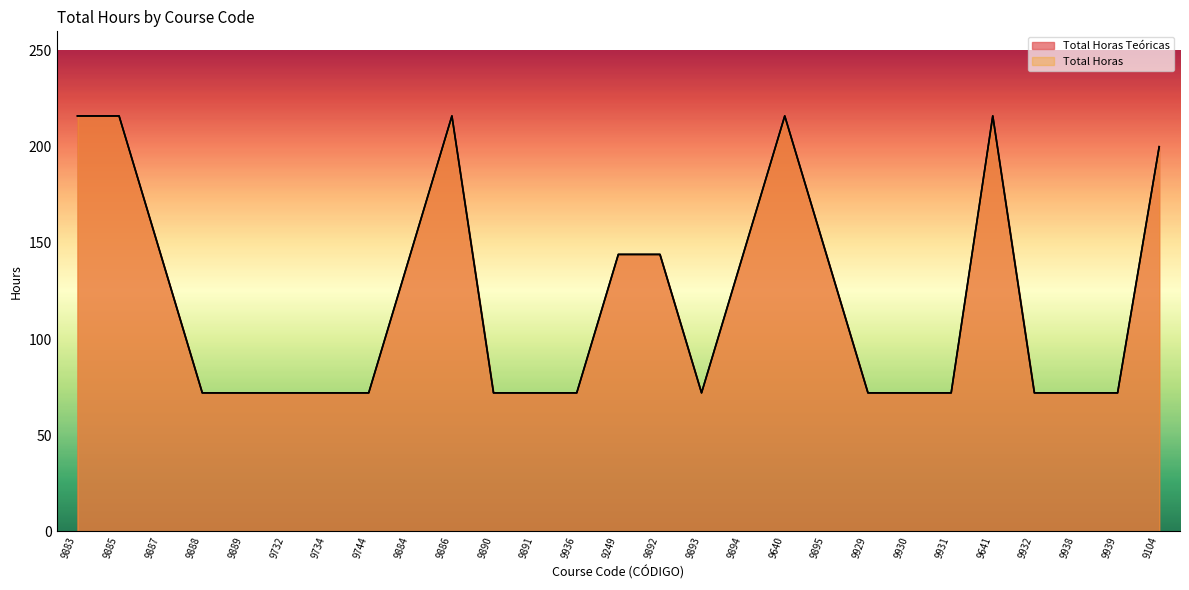

Which category has the lowest value in the Total Horas series?

9888